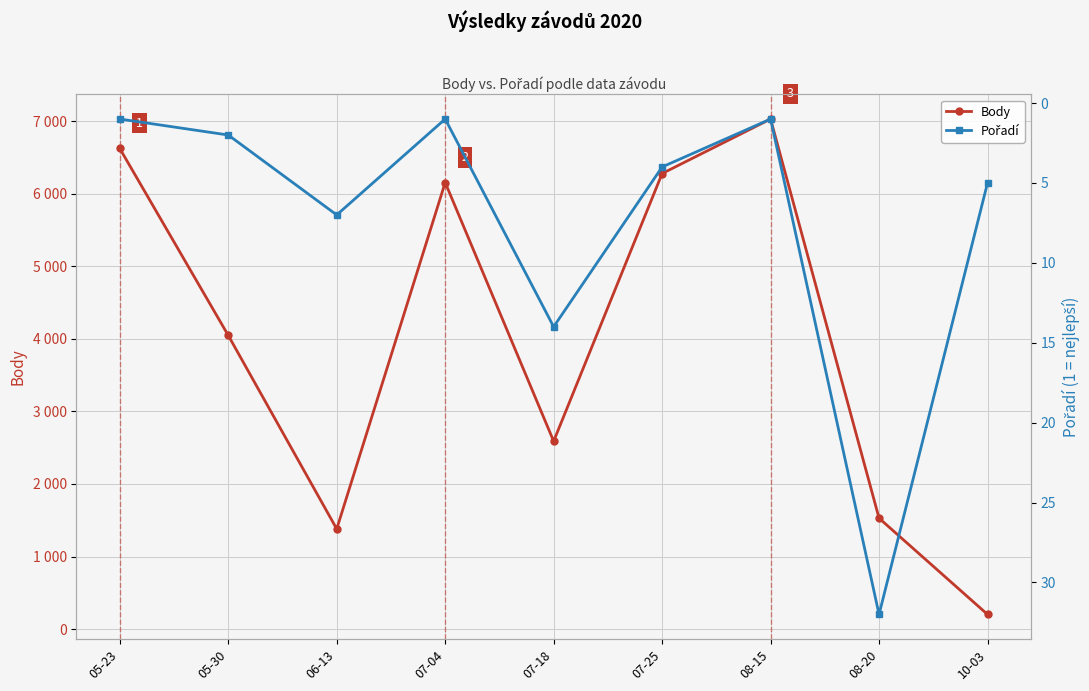

At which label does Pořadí reach its minimum?

05-23